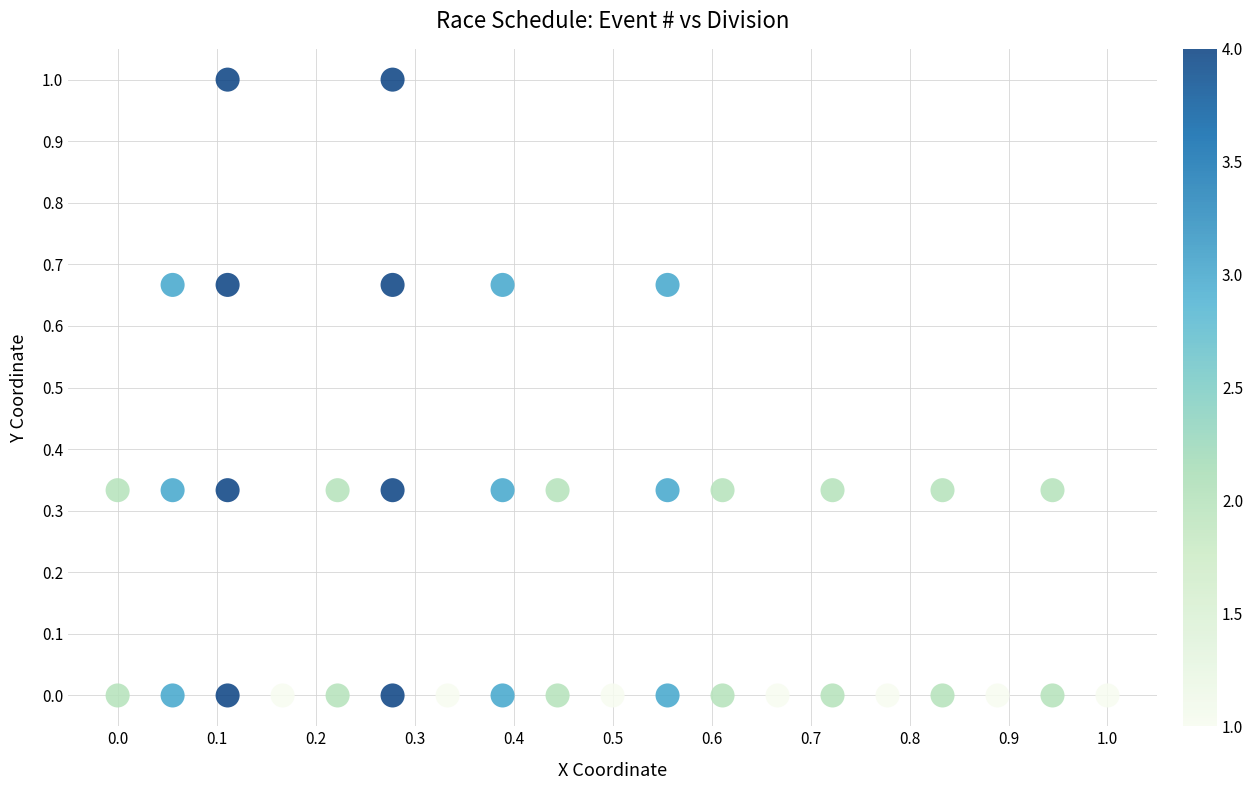

What is the range of Y values (max minus min)?

1.0